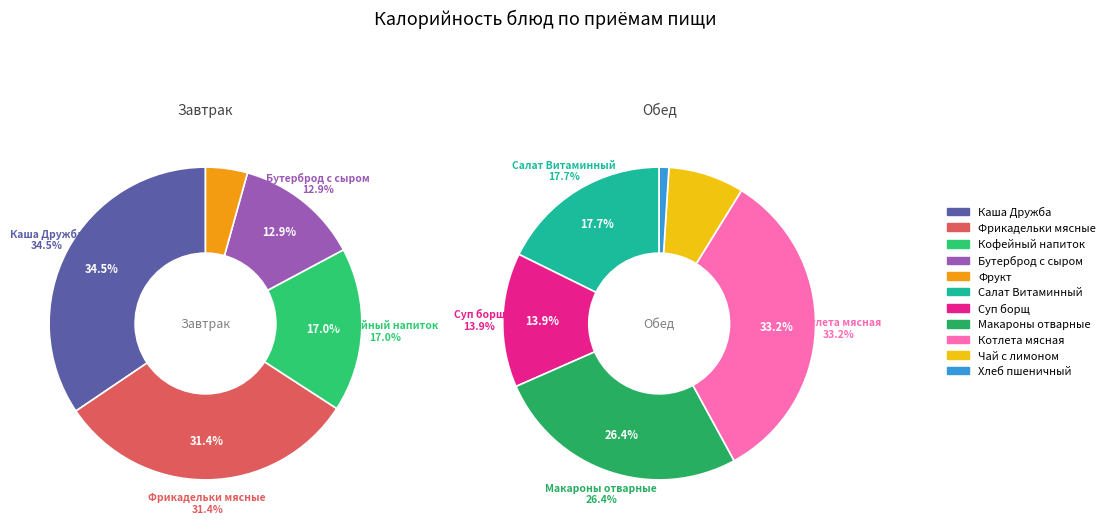

Is Суп борщ the majority of the pie?

No